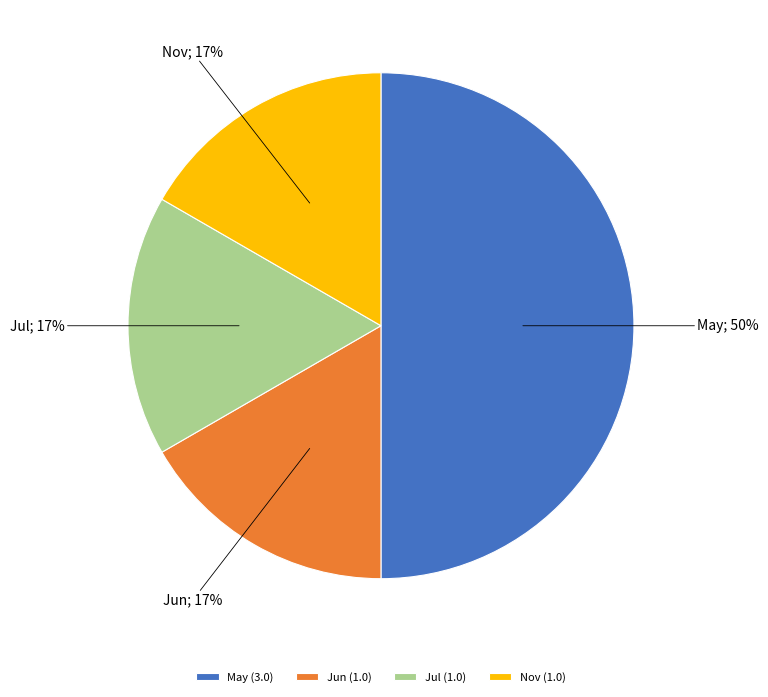

What percentage is the Nov slice, to the nearest percent?

17%